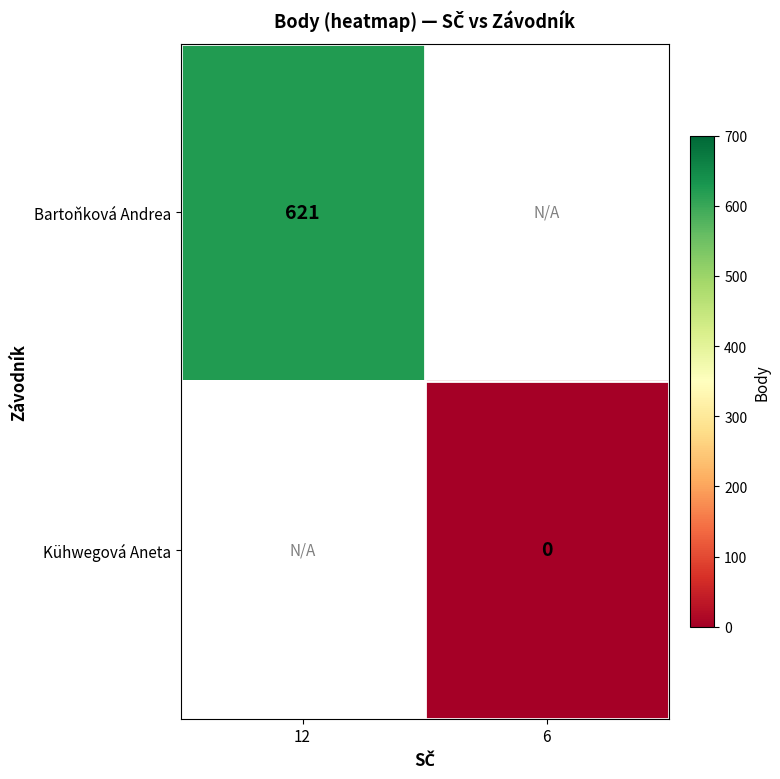

The value of Bartoňková Andrea at 12 is 621. True or false?

True